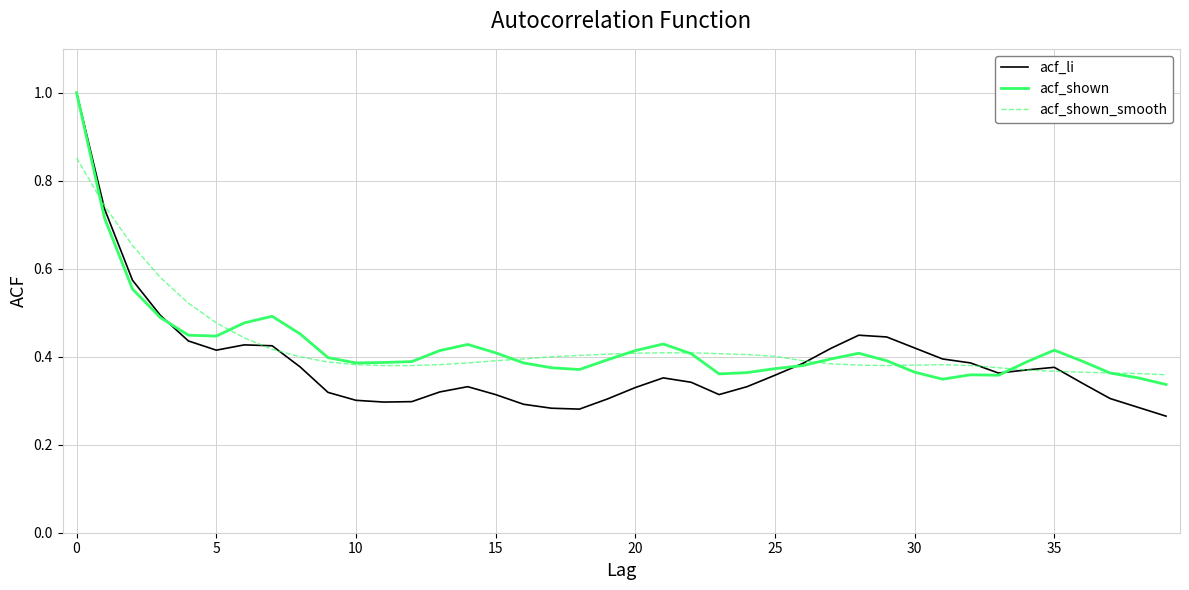

What is the maximum value shown in the chart?

1.0